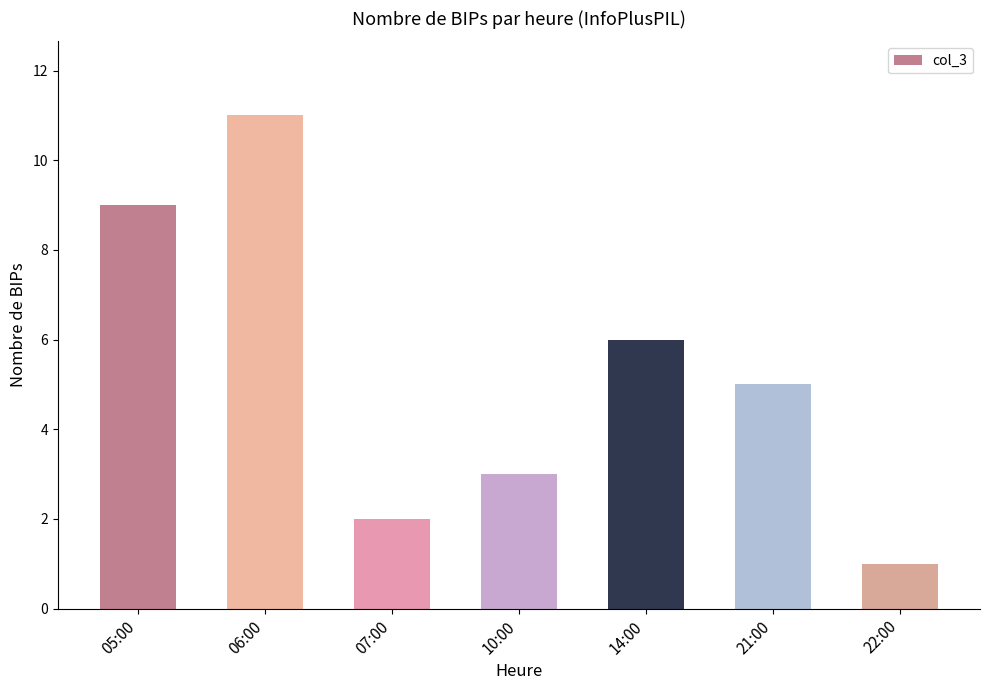

What is the difference between the second highest and minimum values?

8